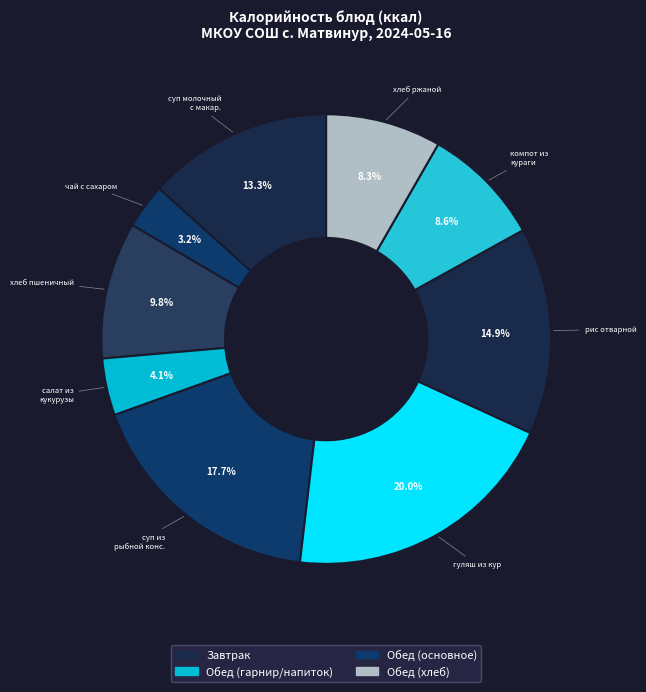

How much of the chart is everything except суп молочный с макар.?

86.7%